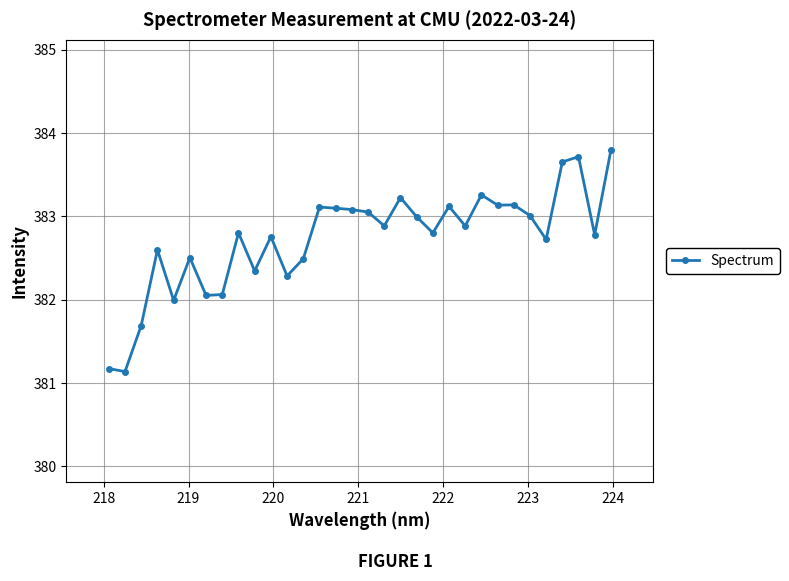

What is the smallest value displayed?

381.1